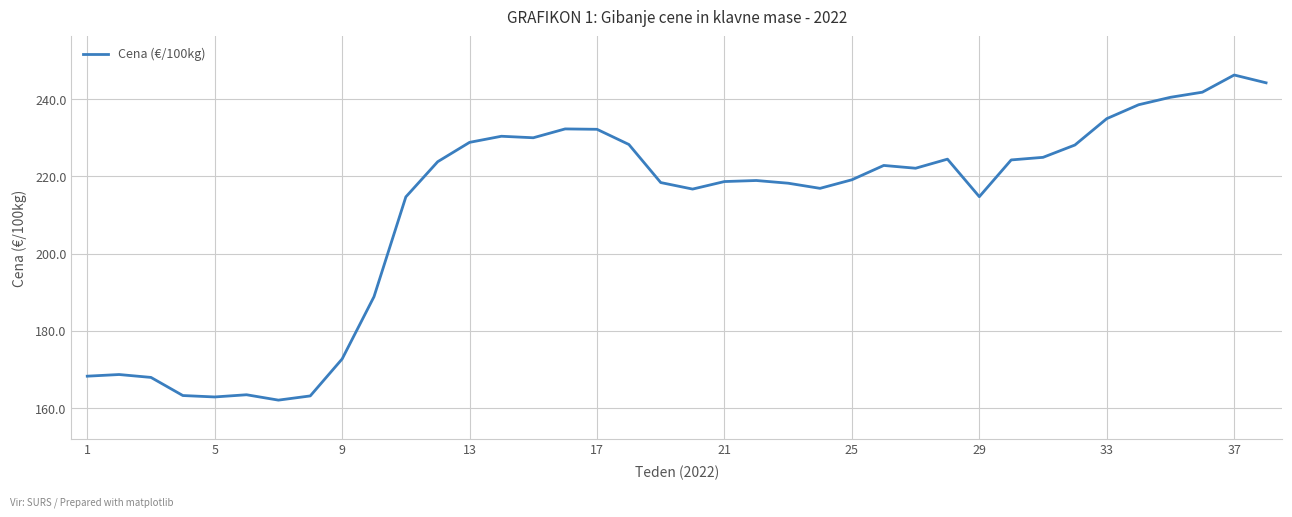

Does the chart have visible grid lines?

Yes